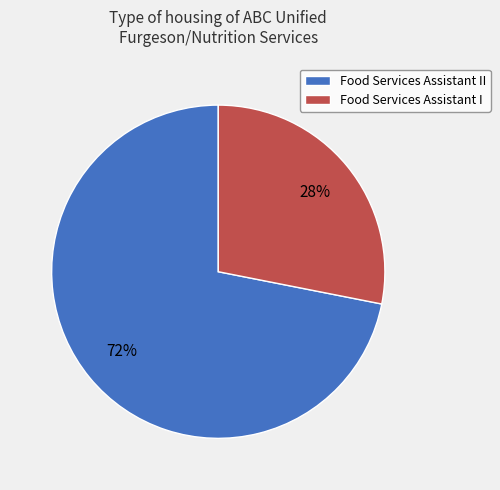

What is the majority slice?

Food Services Assistant II